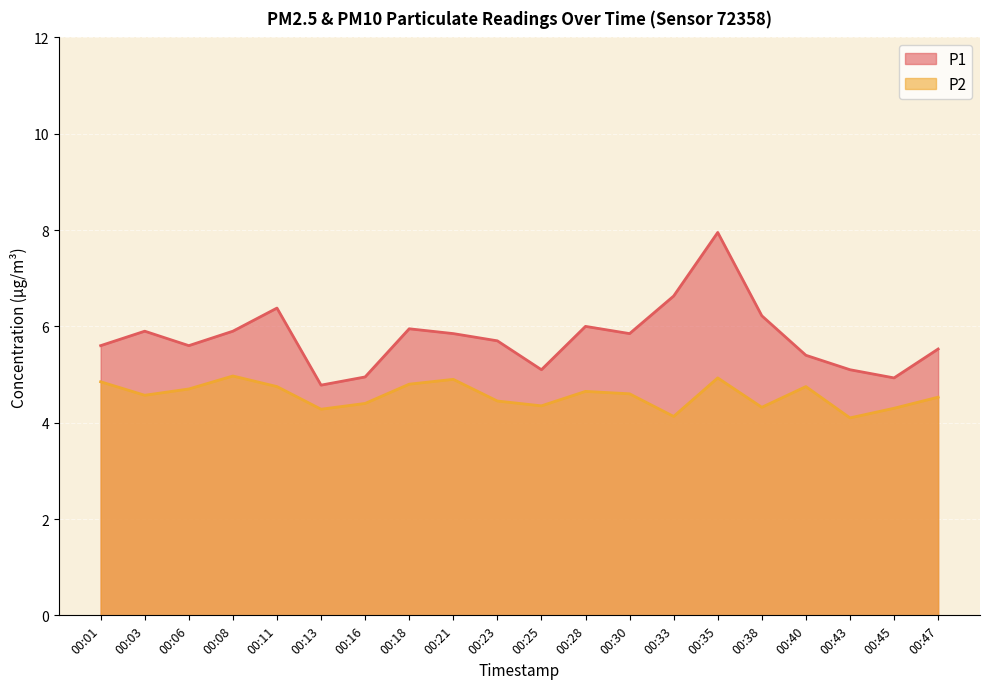

Rank the series at 00:28 from lowest to highest value.

P2, P1